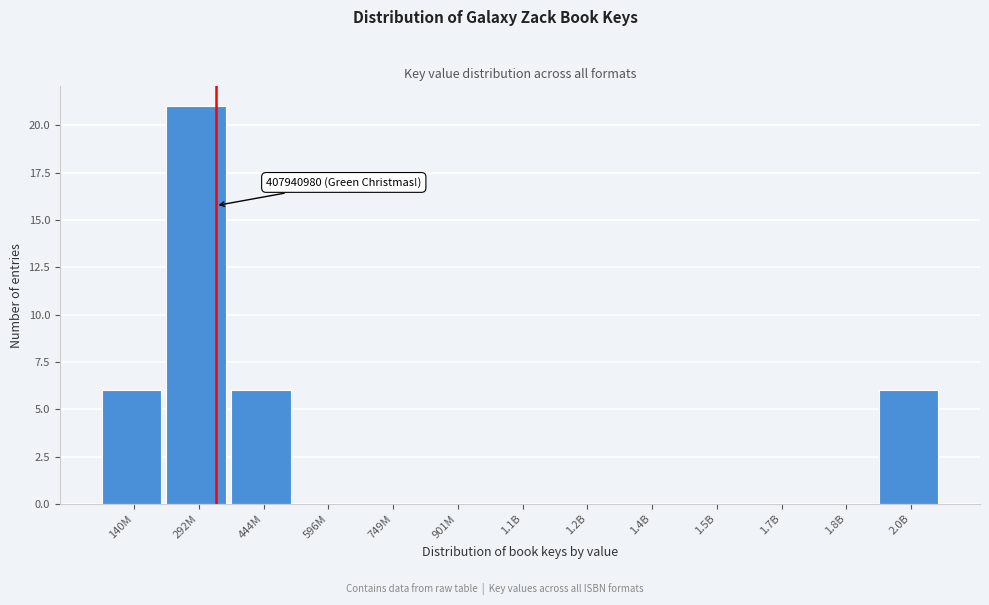

Reading right to left, list all the values displayed in this chart.

2.0B=6	1.8B=0	1.7B=0	1.5B=0	1.4B=0	1.2B=0	1.1B=0	901M=0	749M=0	596M=0	444M=6	292M=21	140M=6